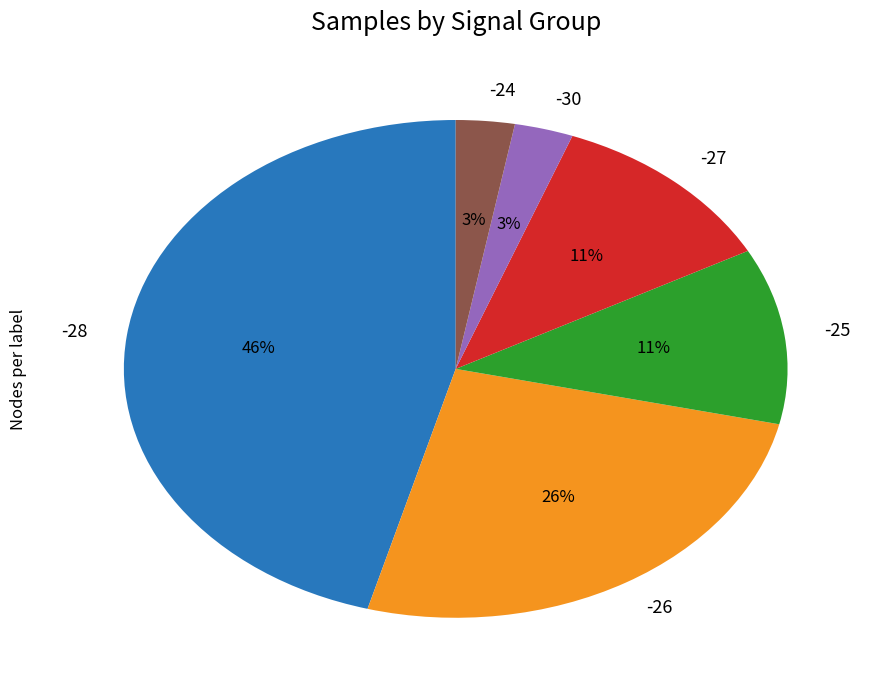

To the nearest percent, what is the average slice percentage?

17%